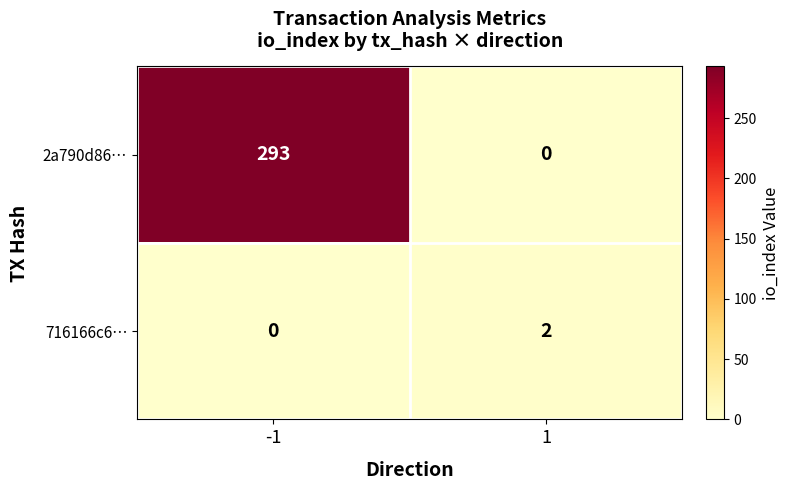

List the series in order of their overall mean, highest first.

2a790d86…, 716166c6…